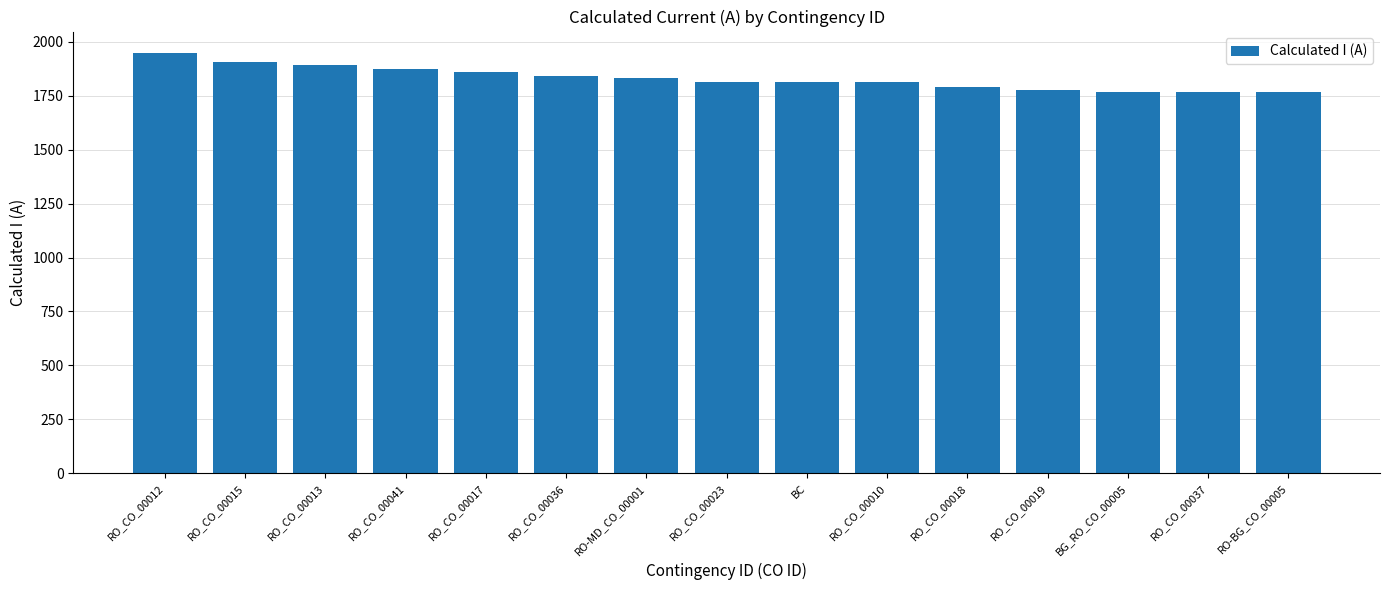

Is it true that the value at RO_CO_00019 is 700?

False